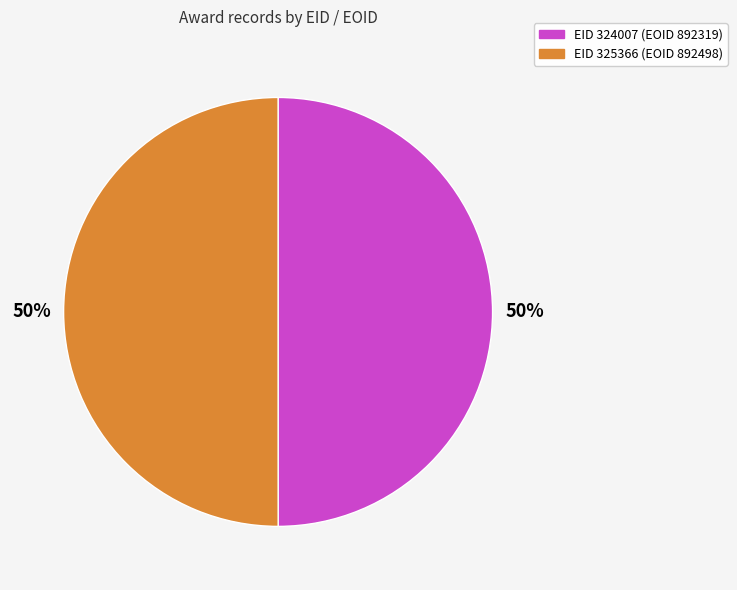

What is the ratio of the value at EID 325366 (EOID 892498) to the value at EID 324007 (EOID 892319)?

1.0